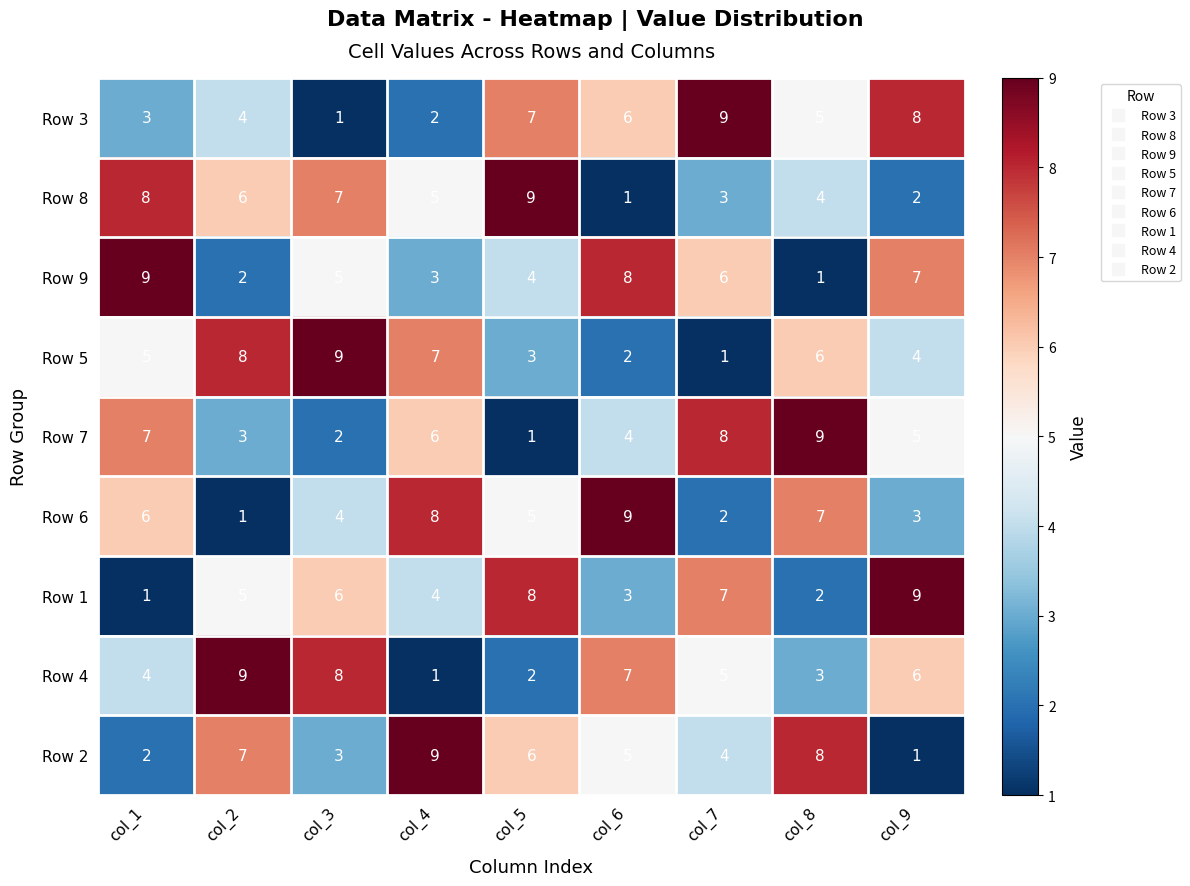

Rank the categories by Row 3 value from highest to lowest.

col_7, col_9, col_5, col_6, col_8, col_2, col_1, col_4, col_3